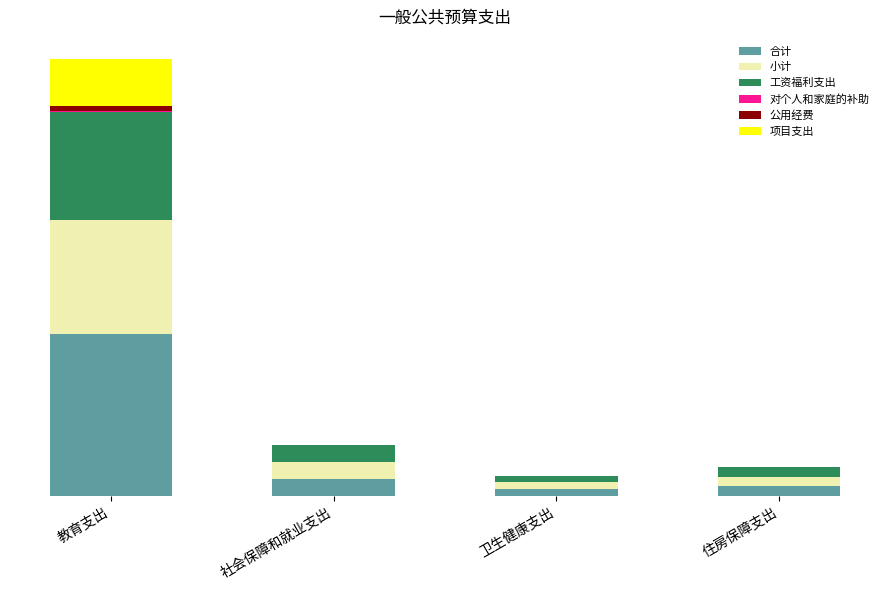

Which has a higher value, 教育支出 or 住房保障支出?

教育支出